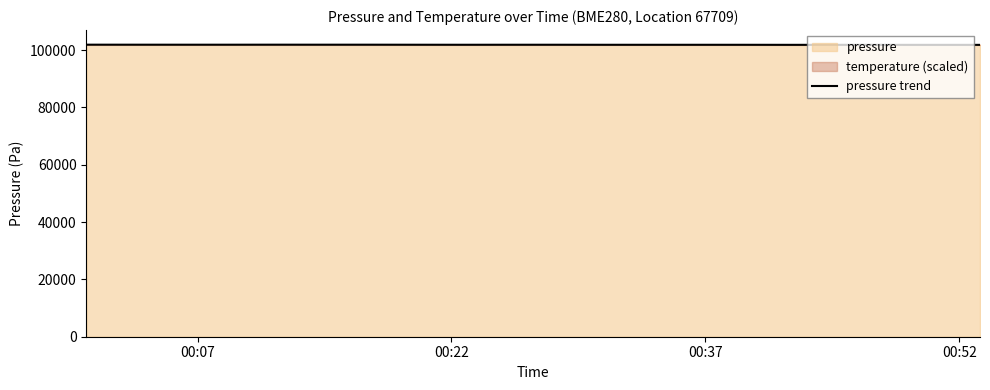

What is the value of the 18th point from the left?

101849.0